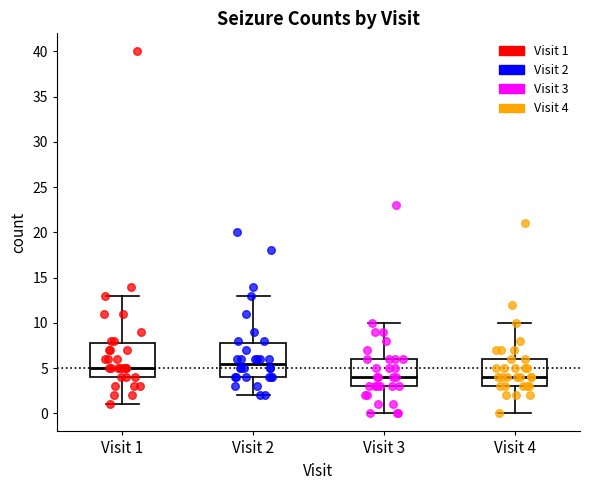

Where does the upper whisker of the box for Visit 3 end on the y-axis? The values are not printed on the chart, so give them approximately, as read against the axis.

10.0